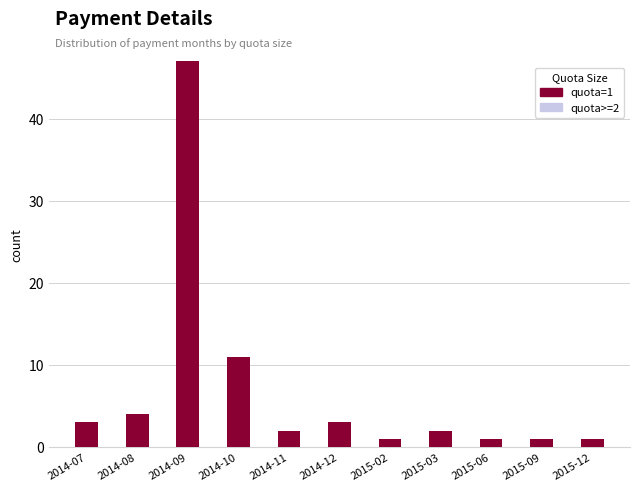

What is the total value across all series at 2014-11?

4